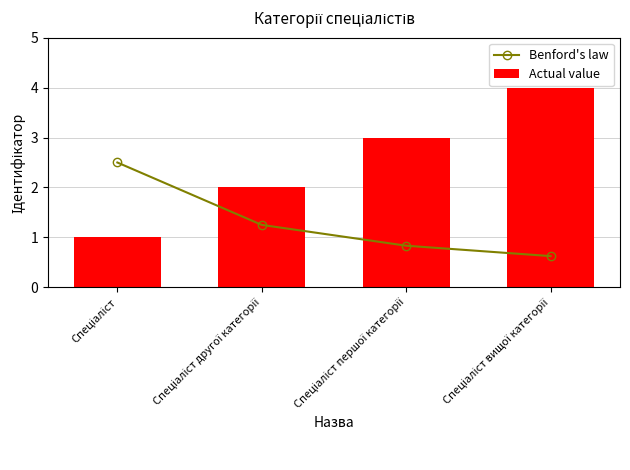

Is the value of Benford's law at Спеціаліст другої категорії greater than the value of Actual value at Спеціаліст другої категорії?

No